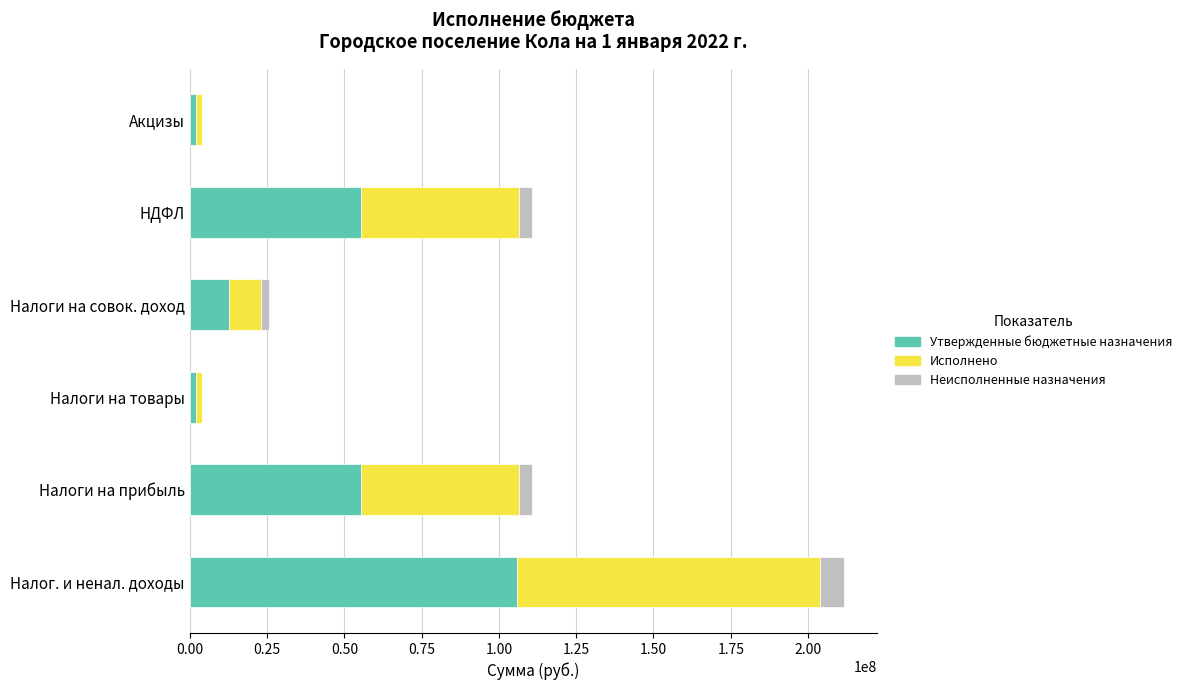

The Утвержденные бюджетные назначения series shows 90873621.5 at НДФЛ. True or false?

False